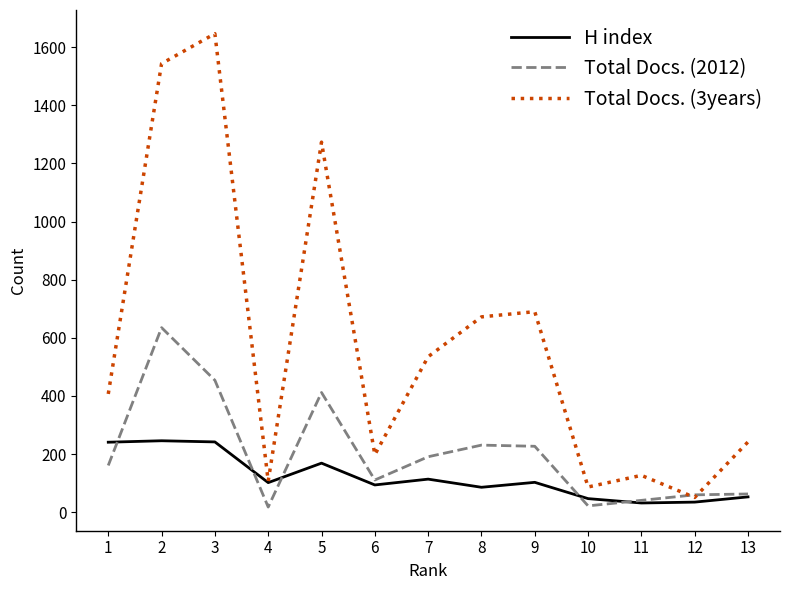

Rank the series at 7 from lowest to highest value.

H index, Total Docs. (2012), Total Docs. (3years)